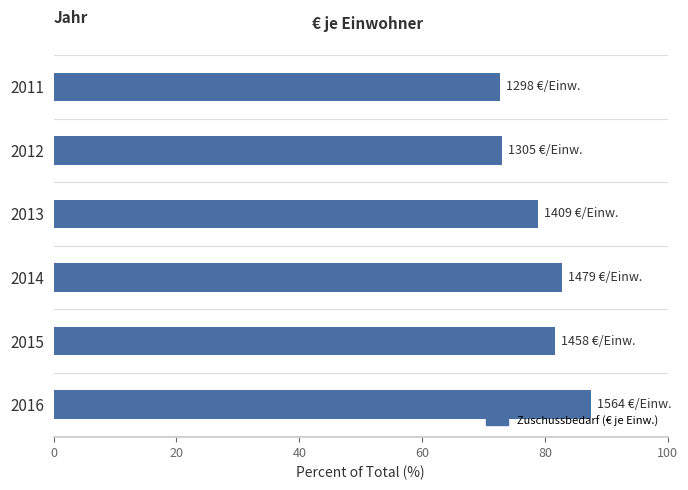

What is the ratio of the value at 2015 to the value at 2014?

1.0